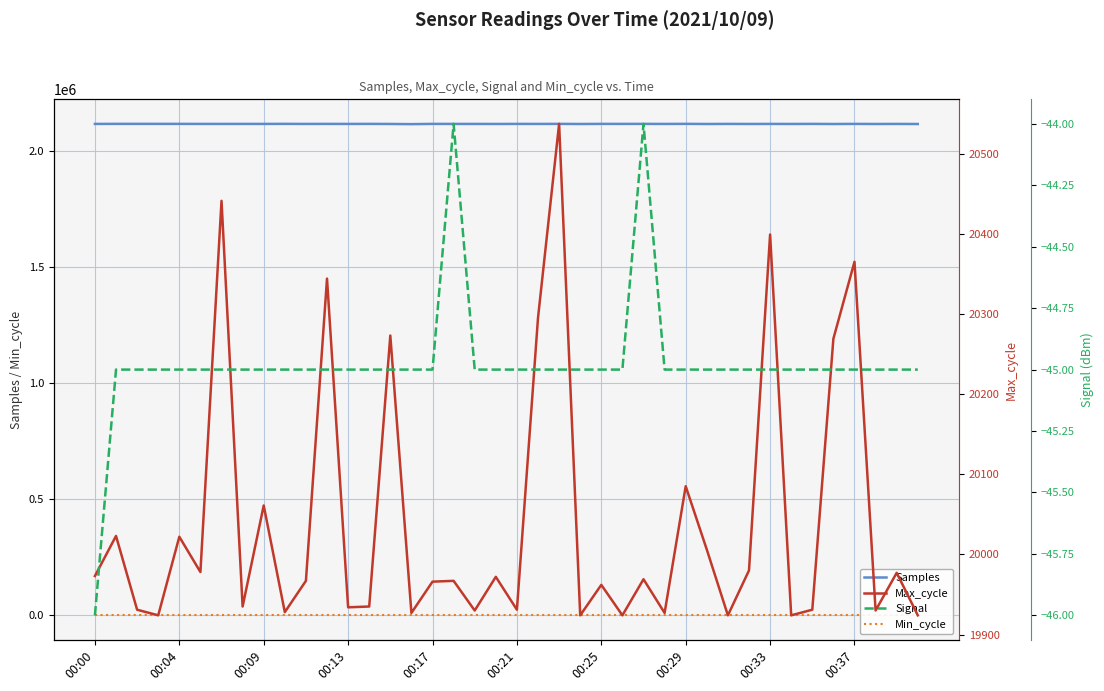

How many categories are shown in the chart?

40